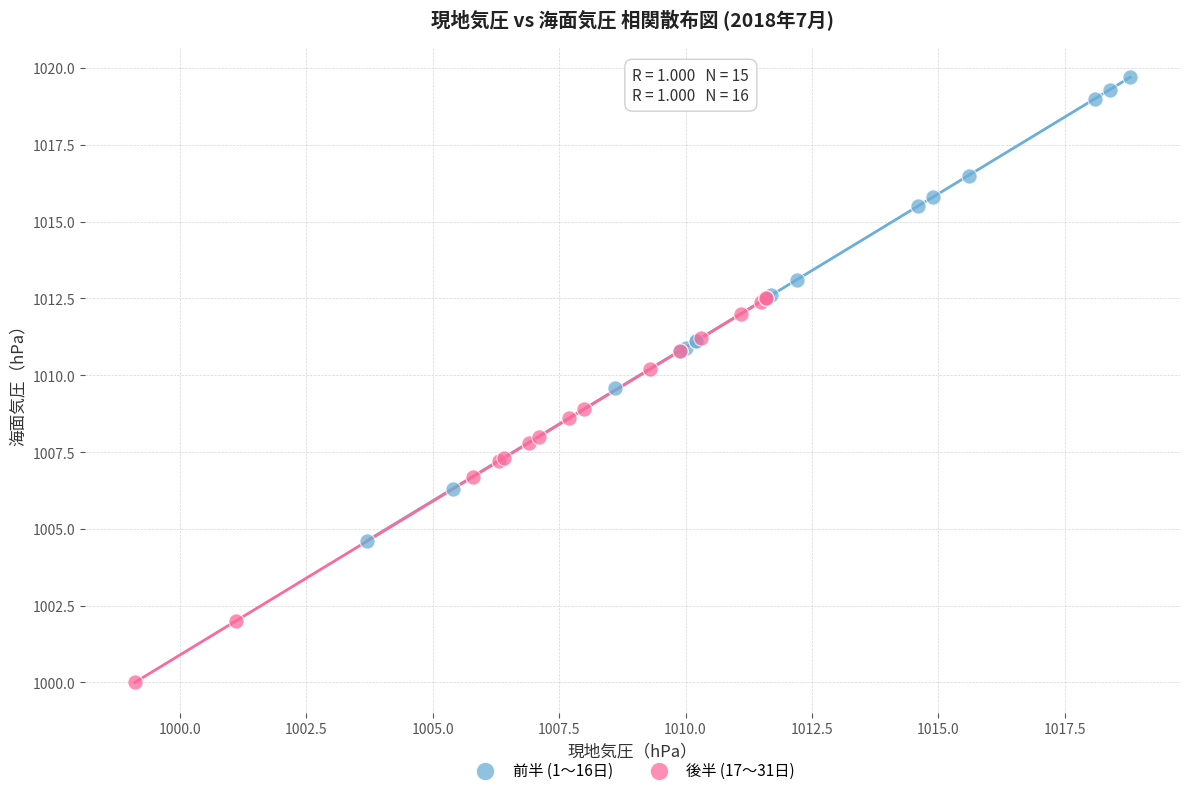

What are all the series names shown in the legend?

前半 (1〜16日), 後半 (17〜31日)